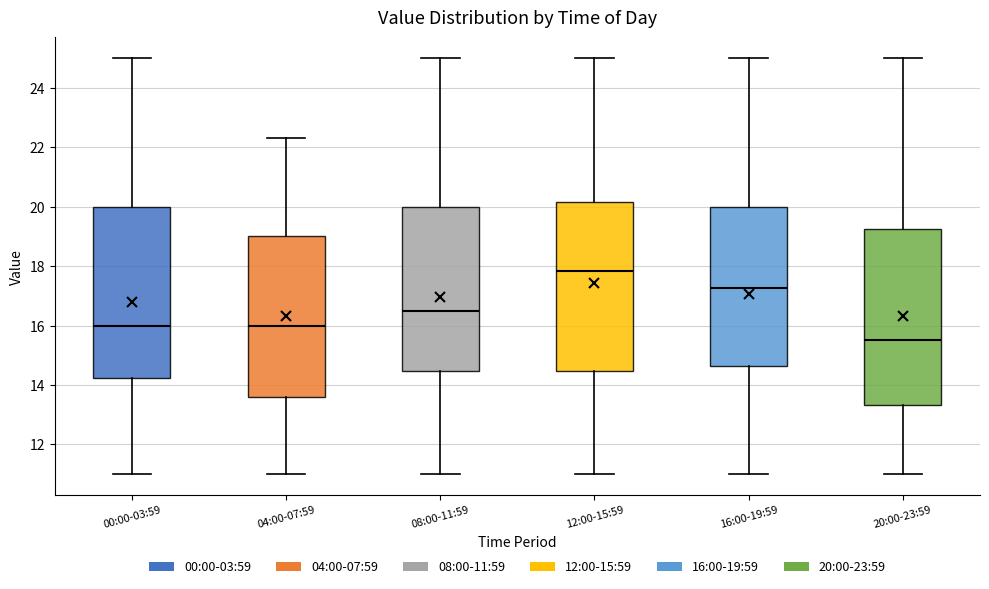

Where is the lower edge of the box for 12:00-15:59 on the y-axis? The values are not printed on the chart, so give them approximately, as read against the axis.

14.4